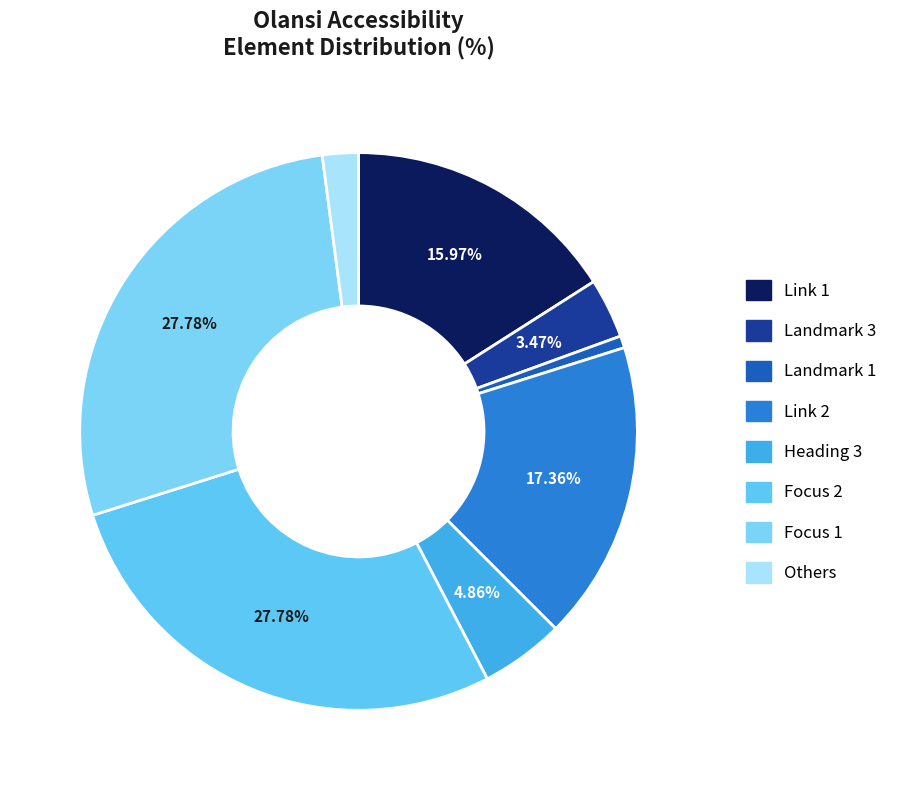

How many segments does this pie chart have?

8